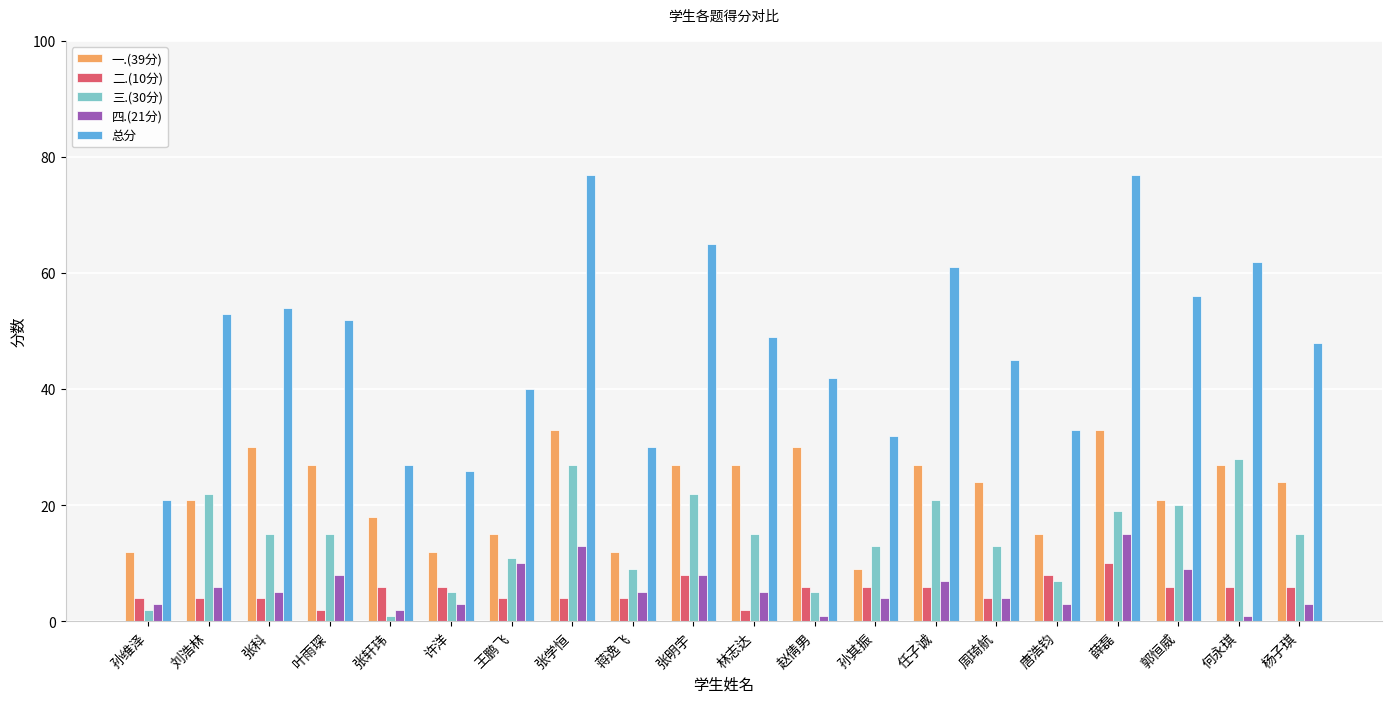

What is the label of the 11th bar from the left?

林志达